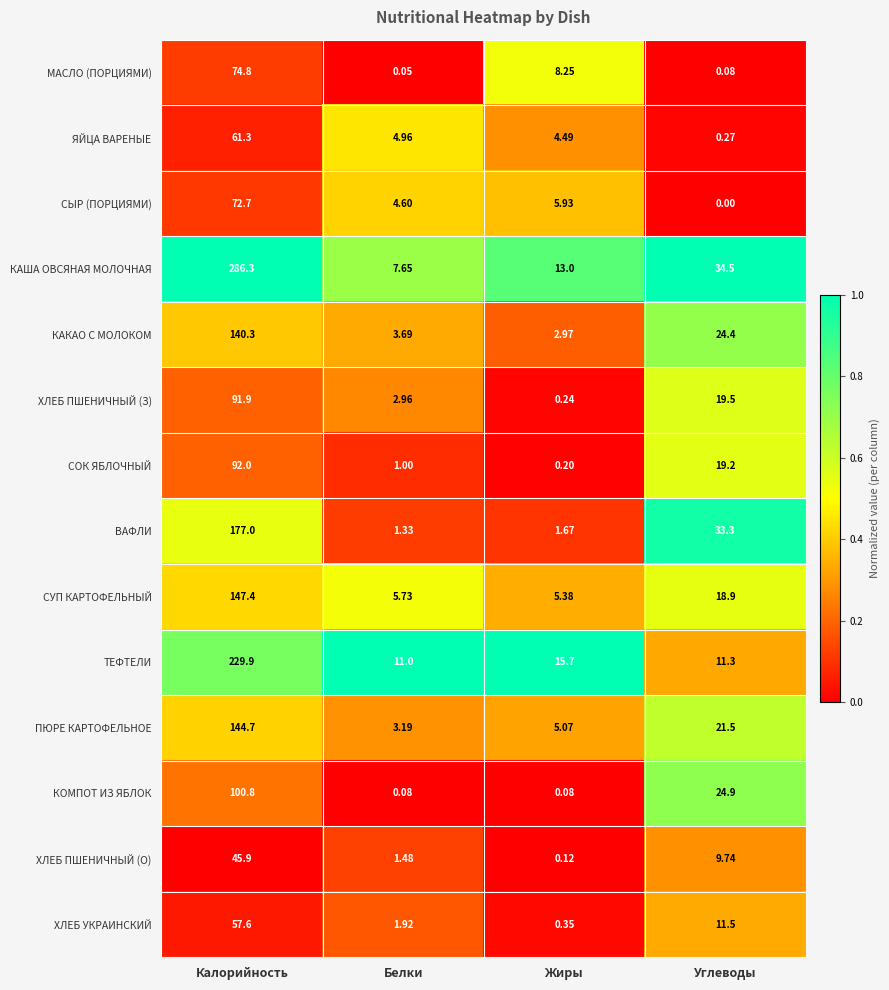

At Калорийность, list the series in order from smallest to largest.

ХЛЕБ ПШЕНИЧНЫЙ (О), ХЛЕБ УКРАИНСКИЙ, ЯЙЦА ВАРЕНЫЕ, СЫР (ПОРЦИЯМИ), МАСЛО (ПОРЦИЯМИ), ХЛЕБ ПШЕНИЧНЫЙ (З), СОК ЯБЛОЧНЫЙ, КОМПОТ ИЗ ЯБЛОК, КАКАО С МОЛОКОМ, ПЮРЕ КАРТОФЕЛЬНОЕ, СУП КАРТОФЕЛЬНЫЙ, ВАФЛИ, ТЕФТЕЛИ, КАША ОВСЯНАЯ МОЛОЧНАЯ